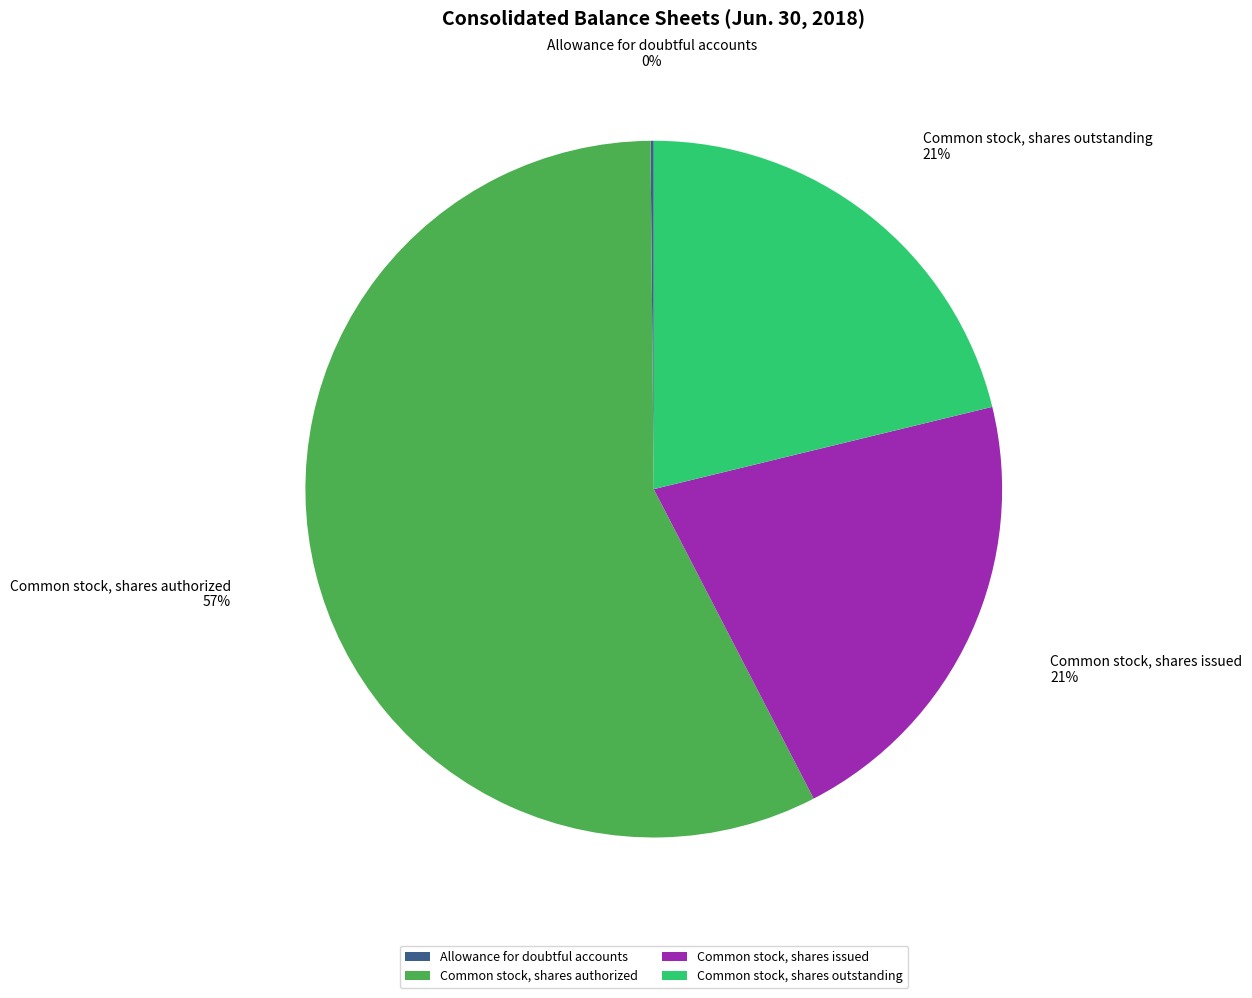

What is the largest slice in the pie chart?

Common stock, shares authorized